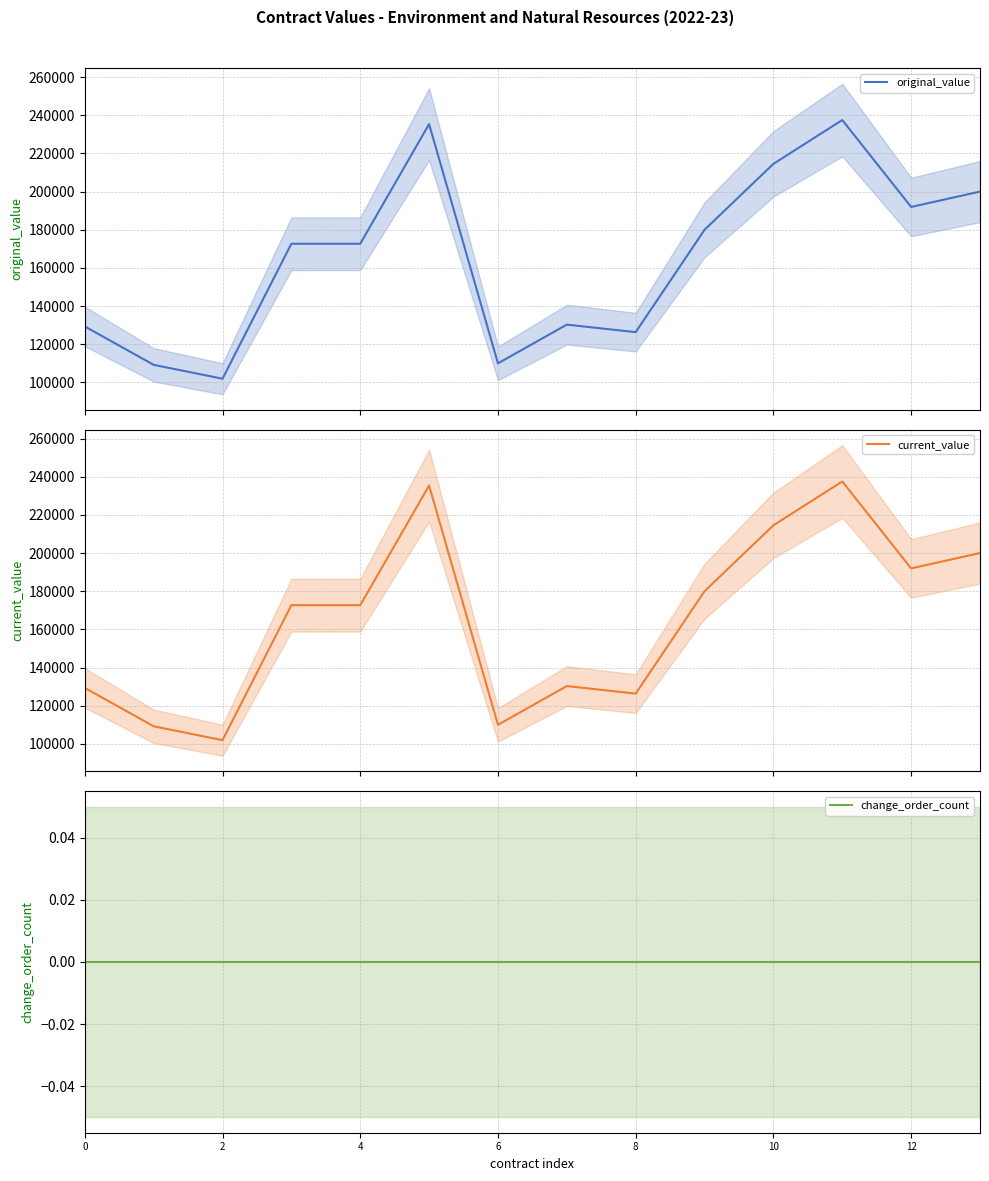

At which category is the sum across all series the highest?

11